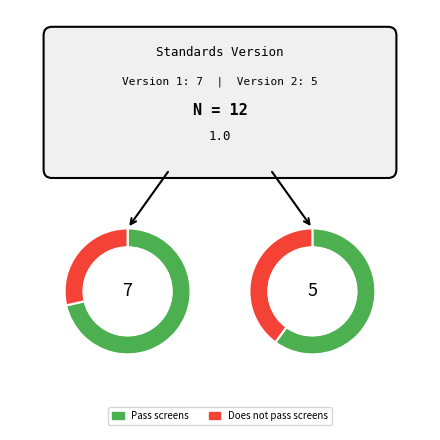

True or false: 1 accounts for 22% of the total.

False